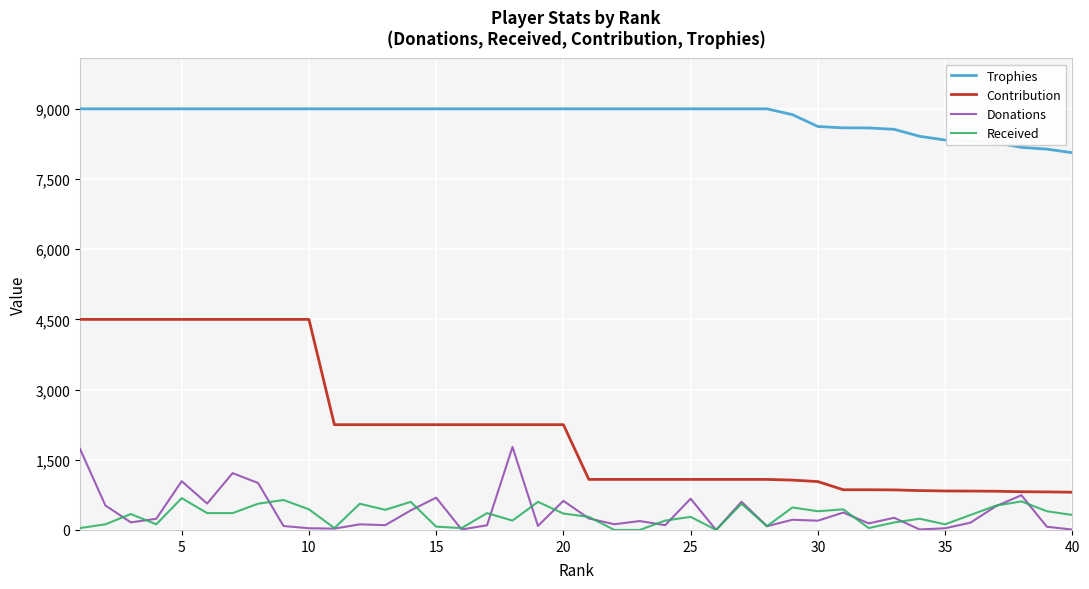

What are all the series names shown in the legend?

Trophies, Contribution, Donations, Received